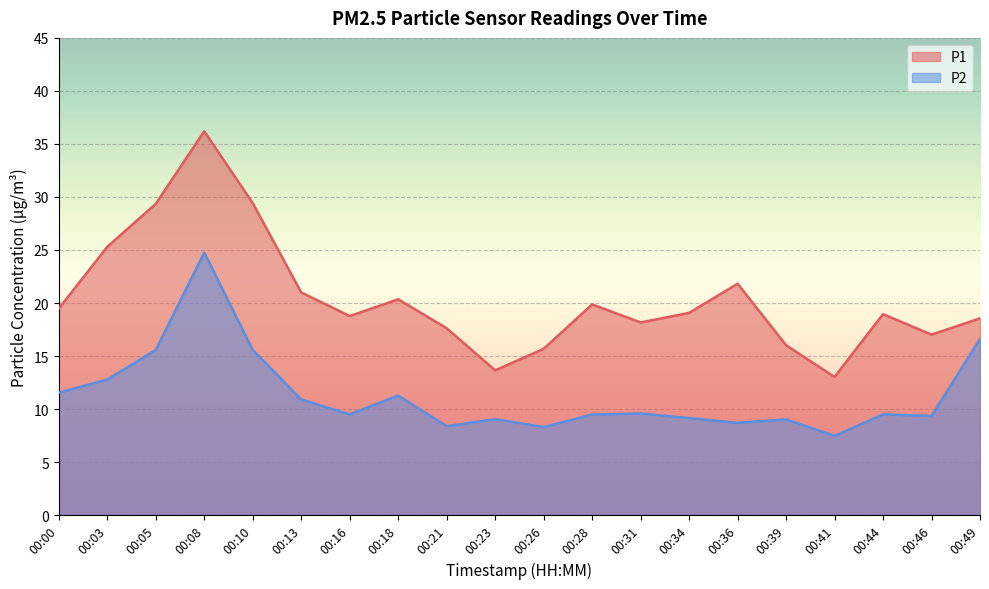

What is the spread (max minus min) of values at 00:13?

10.1